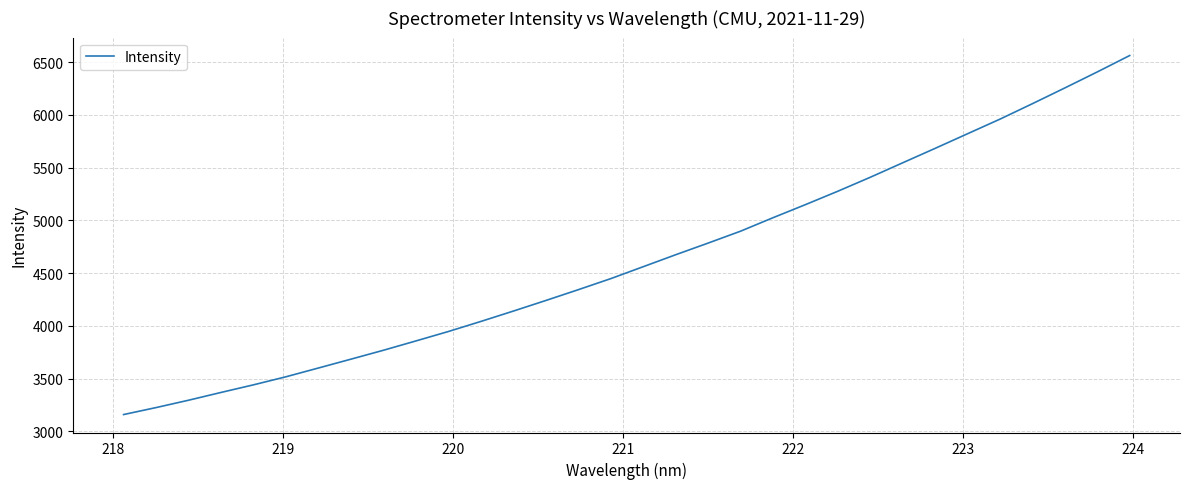

What is the maximum value shown in the chart?

6561.9